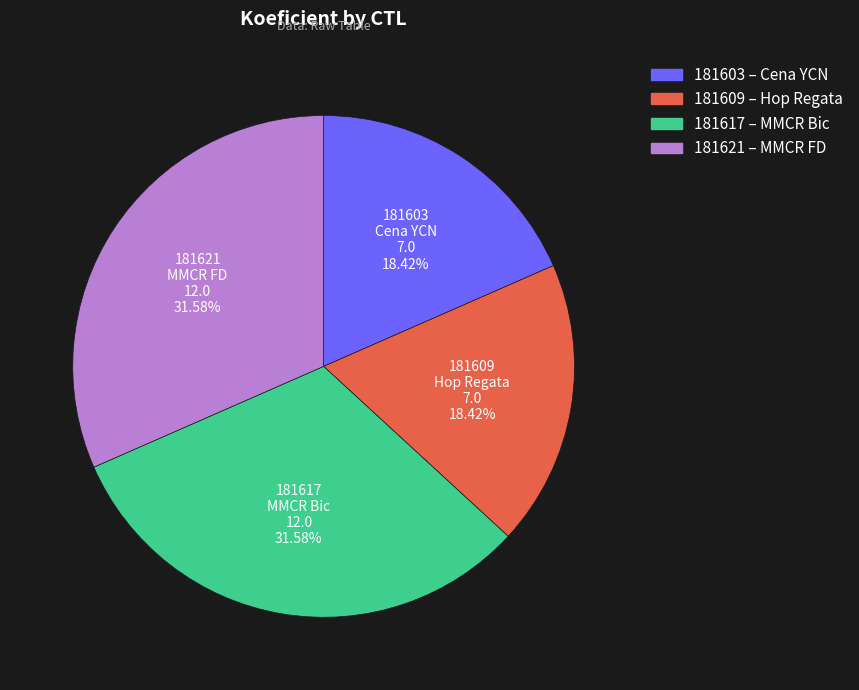

Does 181617 account for over 50% of the chart?

No